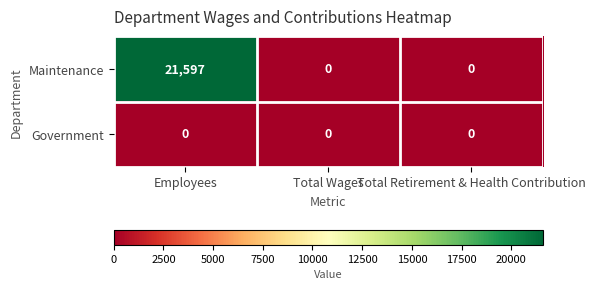

Which series has the largest total across all categories?

Maintenance